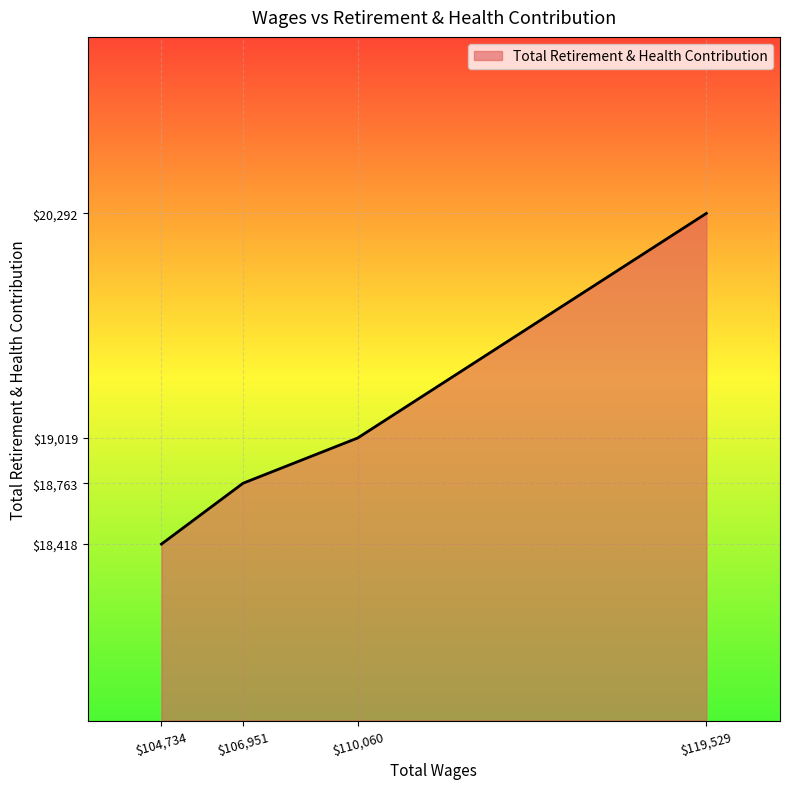

Where does the data first go above 19019?

119529.0